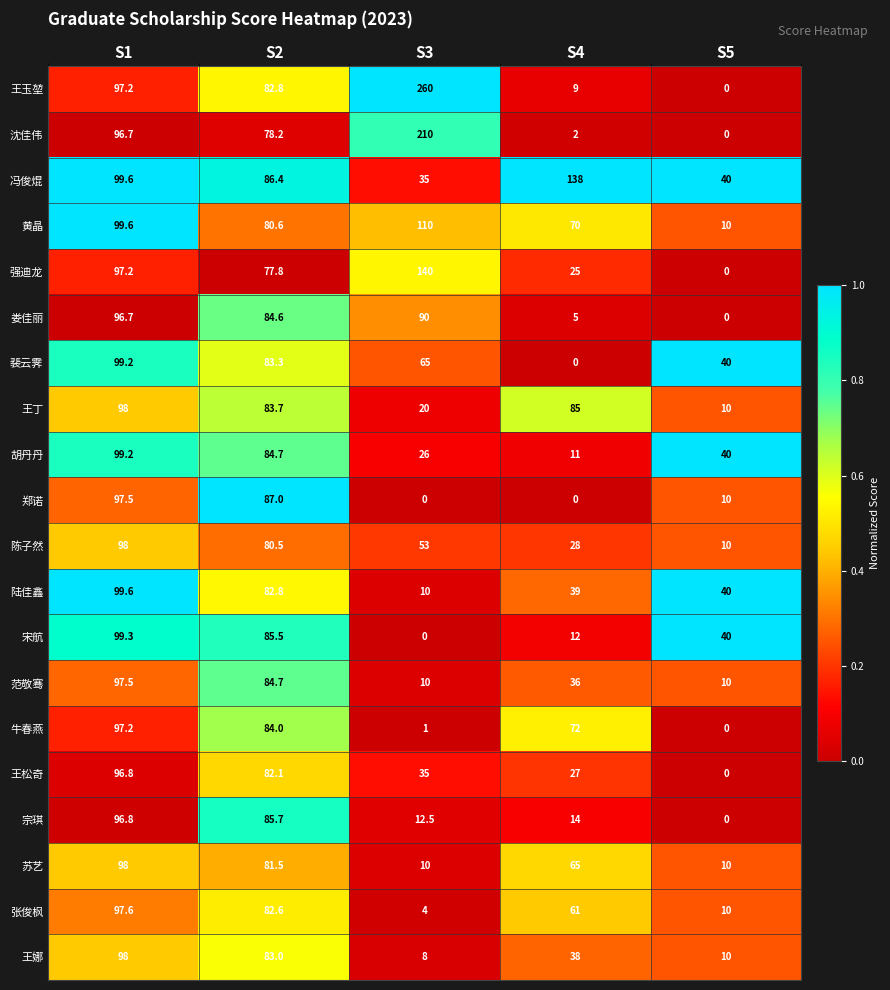

Which series has the widest spread of values?

王玉堃